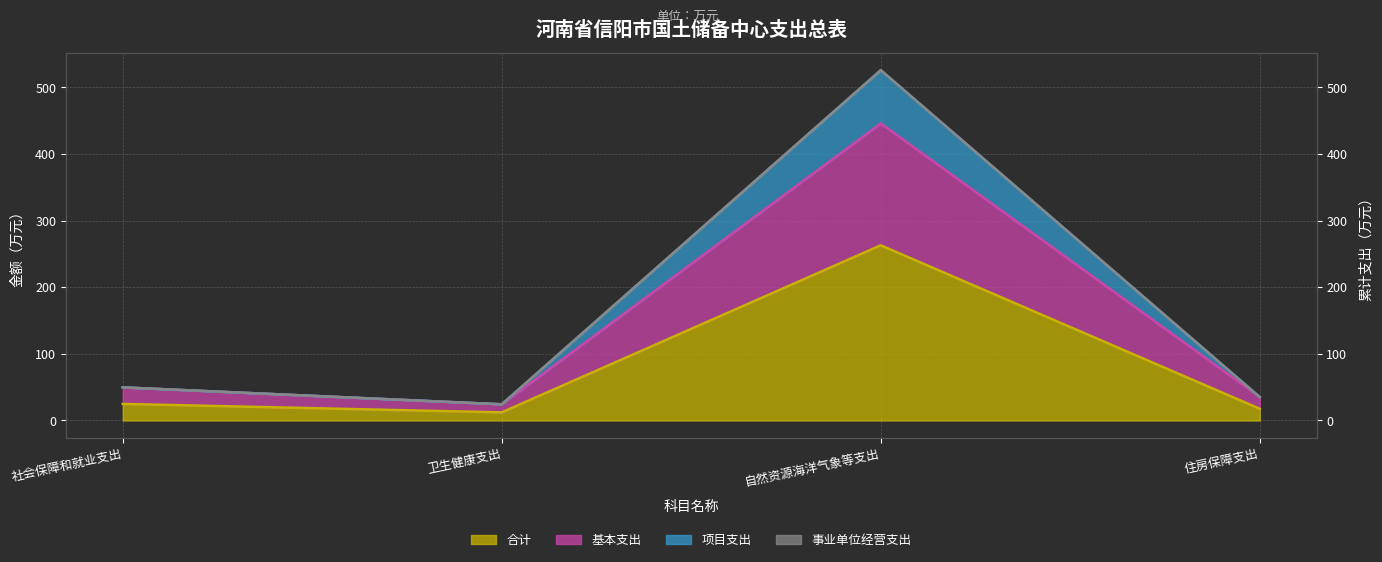

At how many categories does at least one series exceed 63?

1